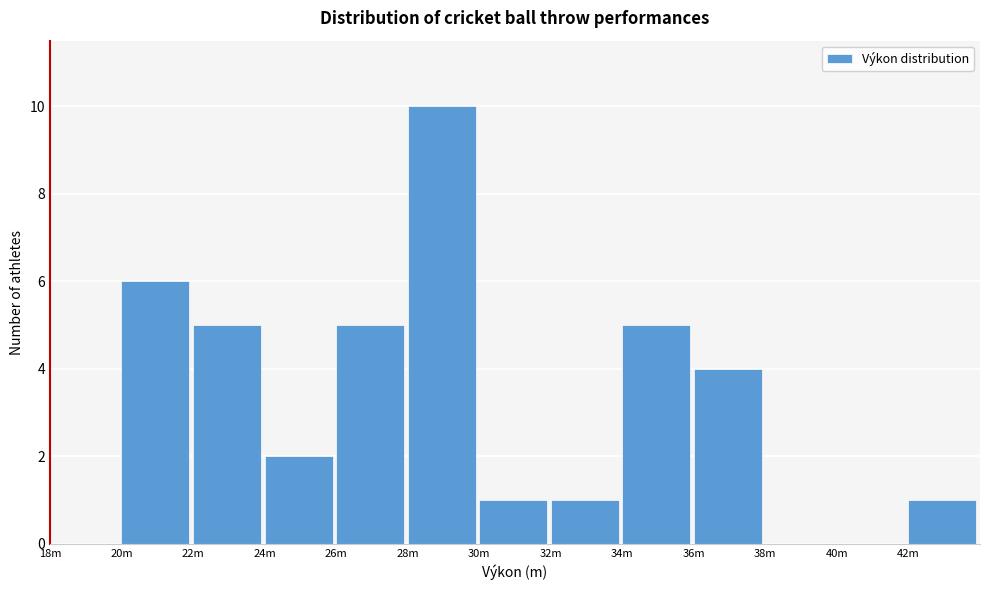

Reading left to right, list all the values displayed in this chart.

18m=0	20m=6	22m=5	24m=2	26m=5	28m=10	30m=1	32m=1	34m=5	36m=4	38m=0	40m=0	42m=1